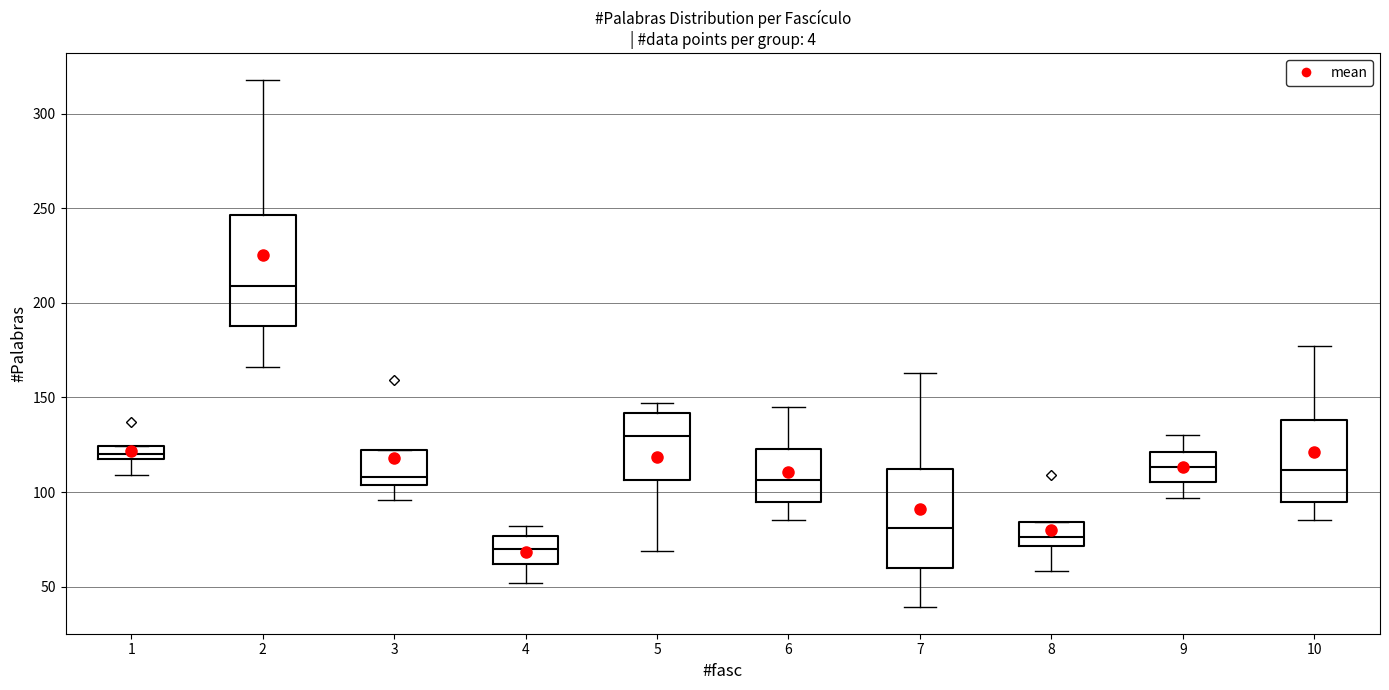

Which box's median line is the lowest?

4